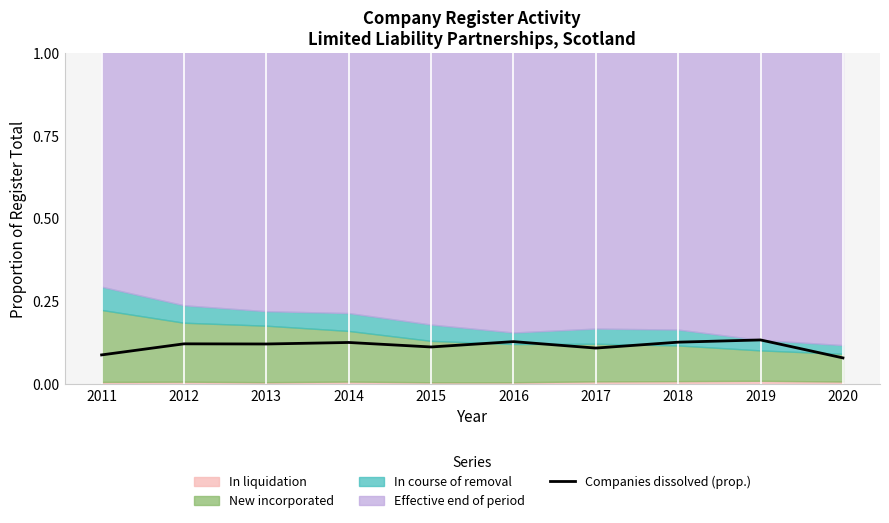

Count the values in the range 0 to 1.

10